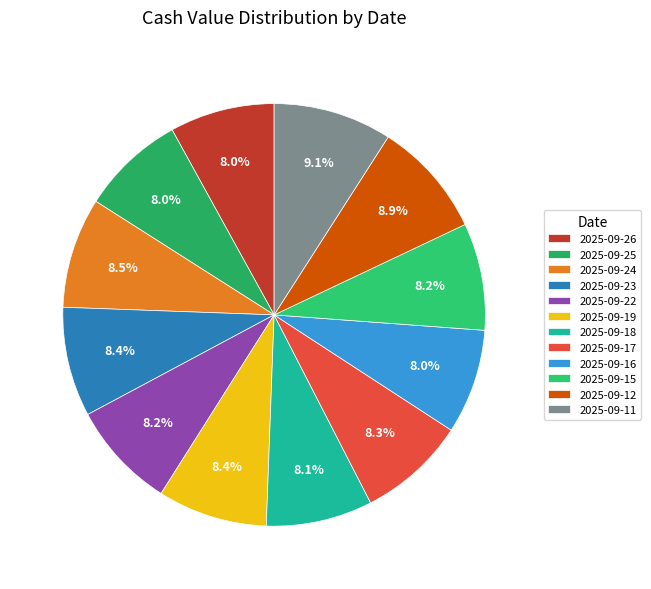

Which has a higher value, 2025-09-12 or 2025-09-24?

2025-09-12